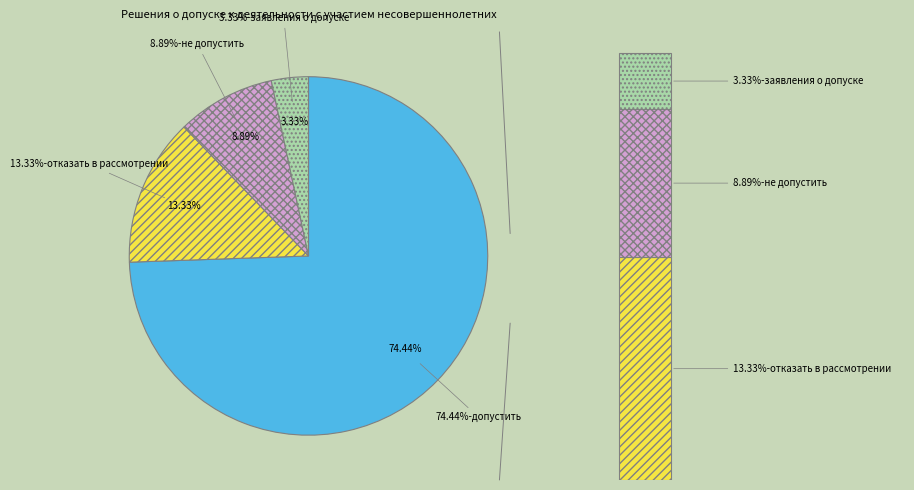

To the nearest percent, what percentage of the pie is не допустить к деятельности с участием несовершеннолетних?

9%